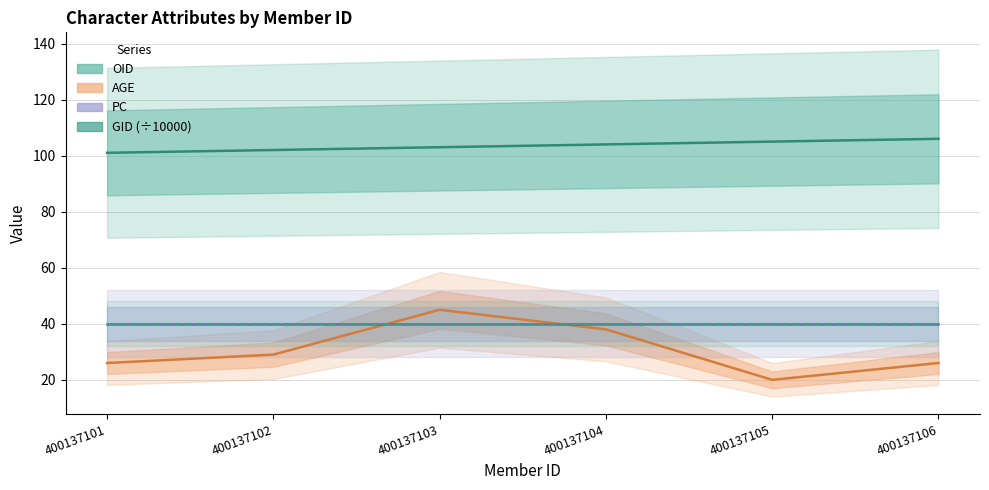

How many AGE values are between 26 and 38?

4